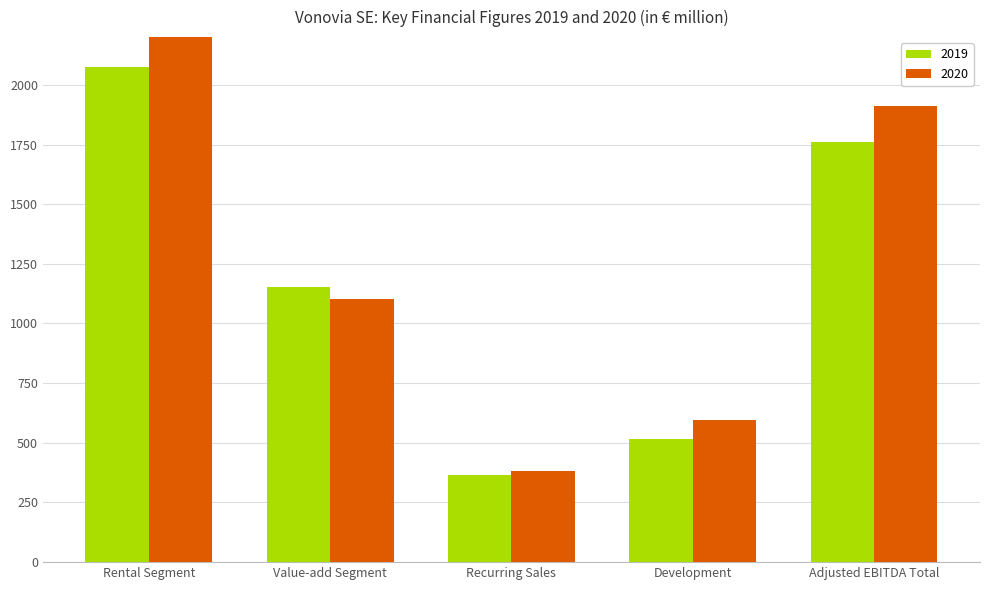

Which category has the highest value in the 2020 series?

Rental Segment